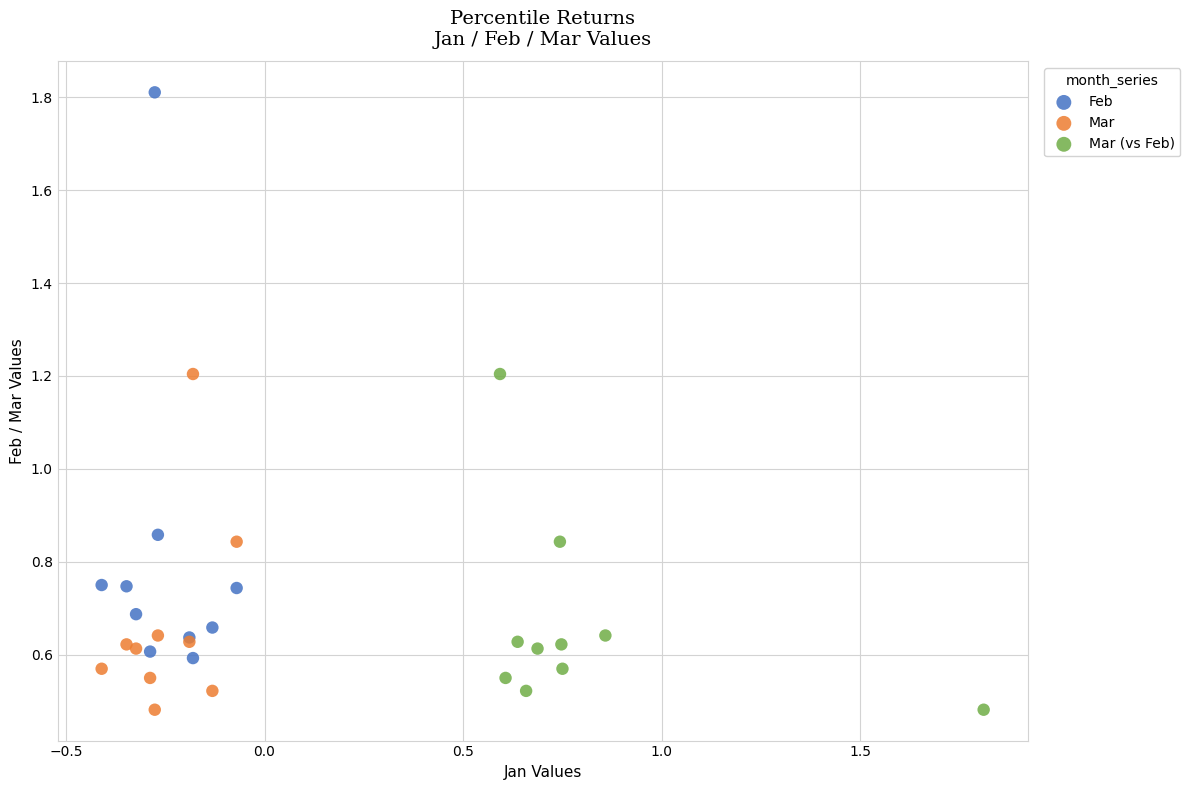

What are all the series names shown in the legend?

Feb, Mar, Mar (vs Feb)